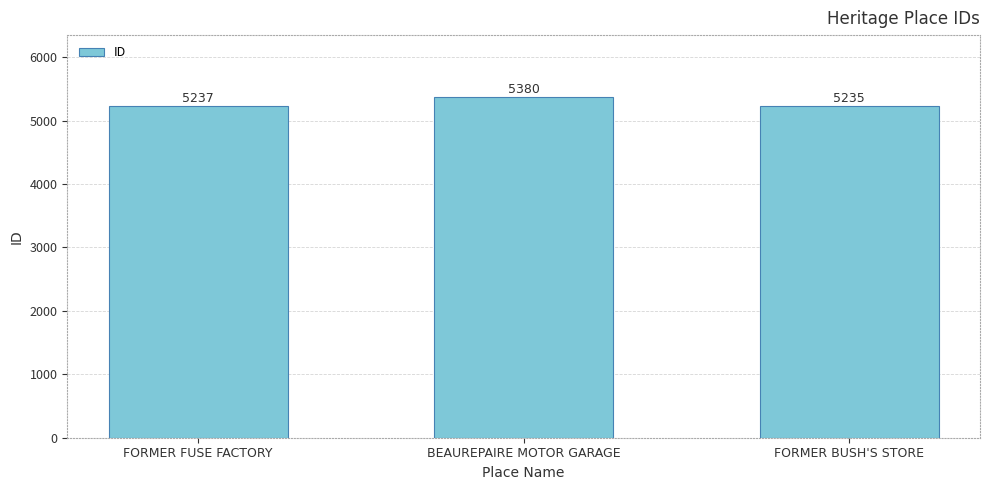

What is the average value?

5284